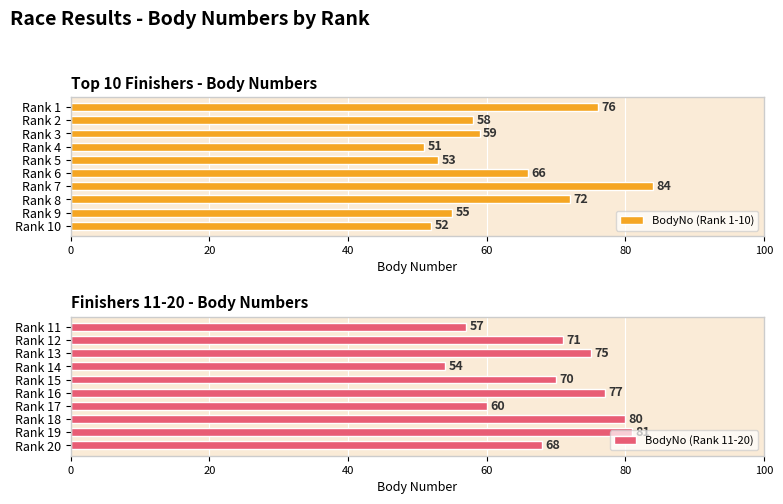

At which label is BodyNo (Rank 1-10) closest to 67?

Rank 6